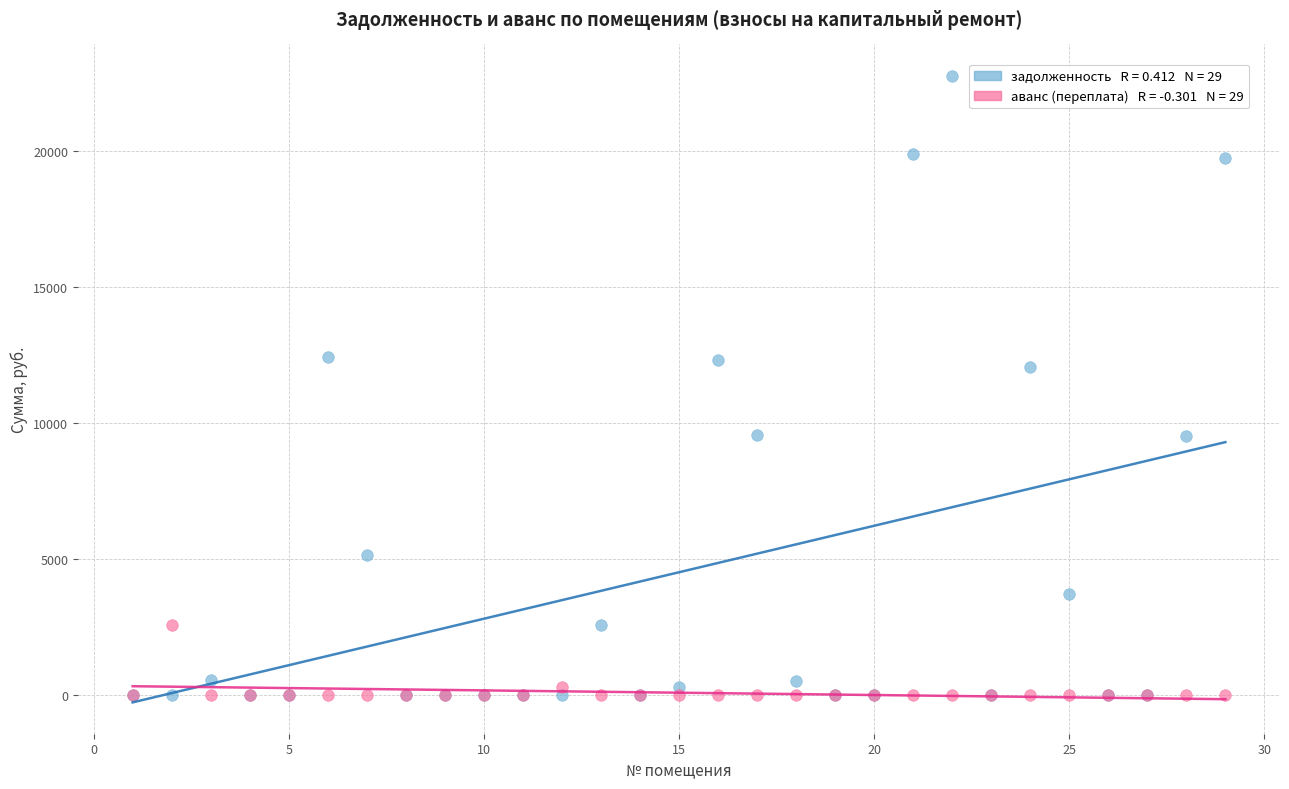

Across all series, what Y value is closest to 11374?

12046.2